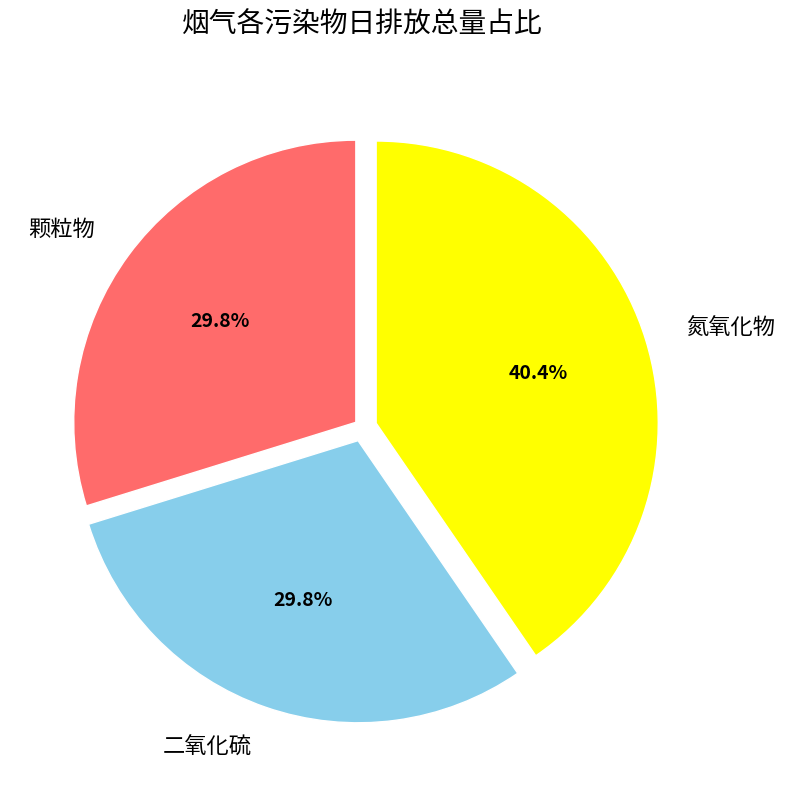

What percentage do 颗粒物 and 二氧化硫 together represent?

59.6%